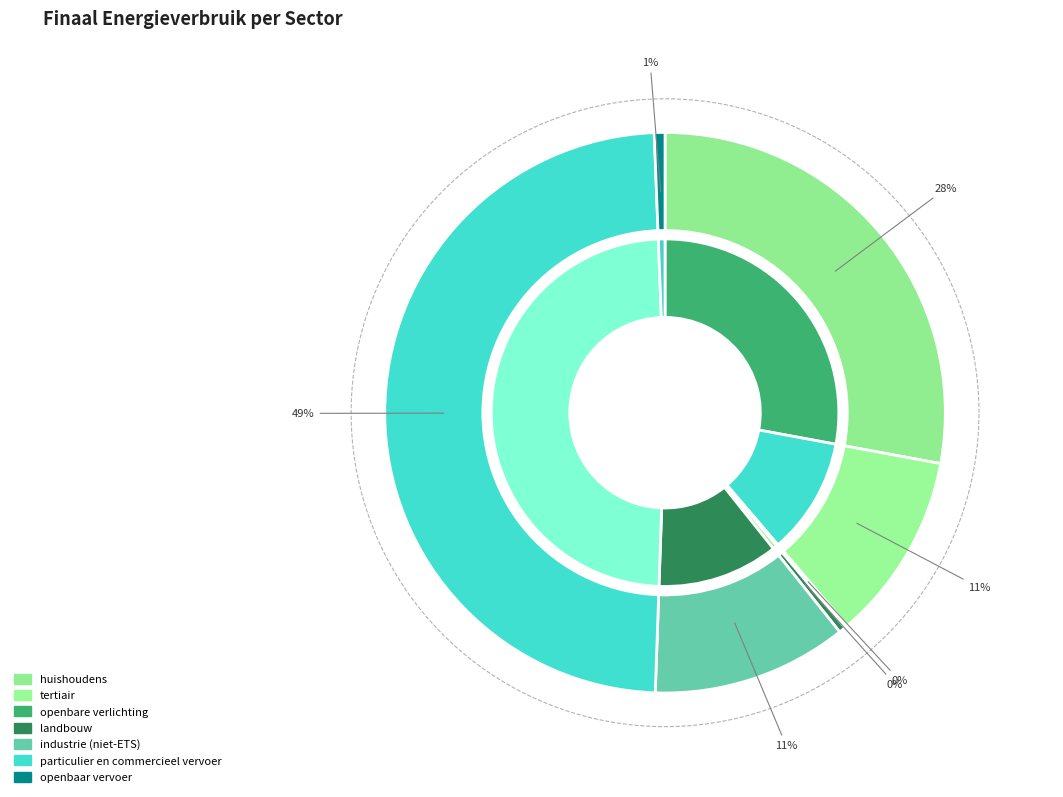

To the nearest percent, what is the difference between the landbouw and particulier en commercieel vervoer slice percentages?

48%